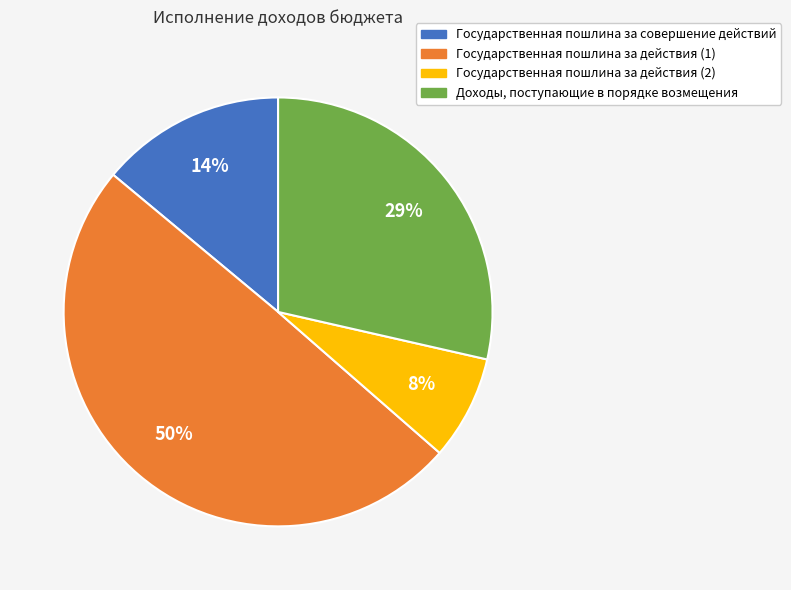

The Государственная пошлина за совершение действий slice represents 14% of the pie. True or false?

True